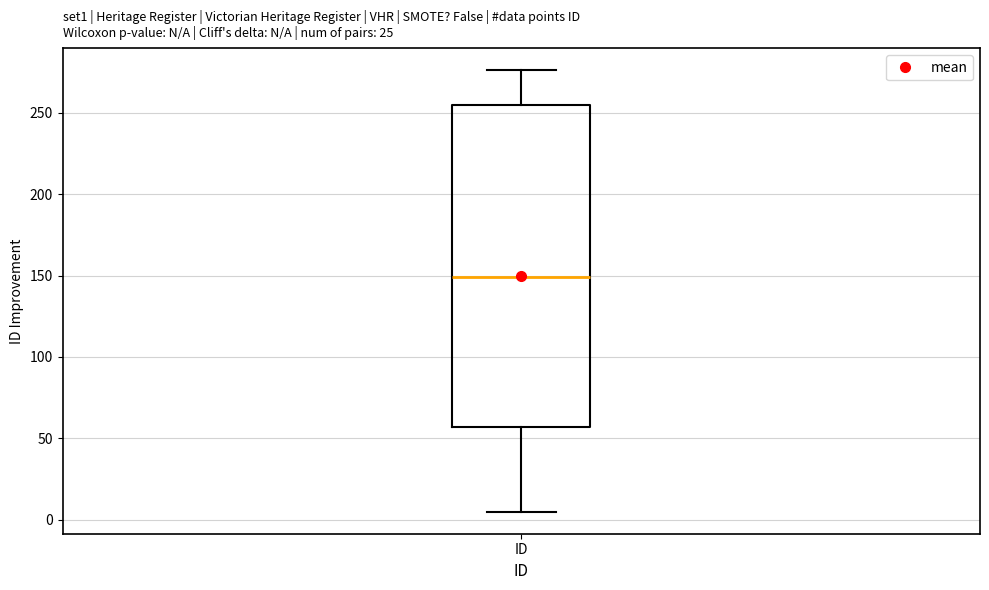

Transcribe this box plot: give where the median line is, the range the box spans, and where the two whiskers end, as read against the y-axis. The values are not printed on the chart, so give them approximately, as read against the axis.

median 150, box 55 to 255, whiskers 5 to 275